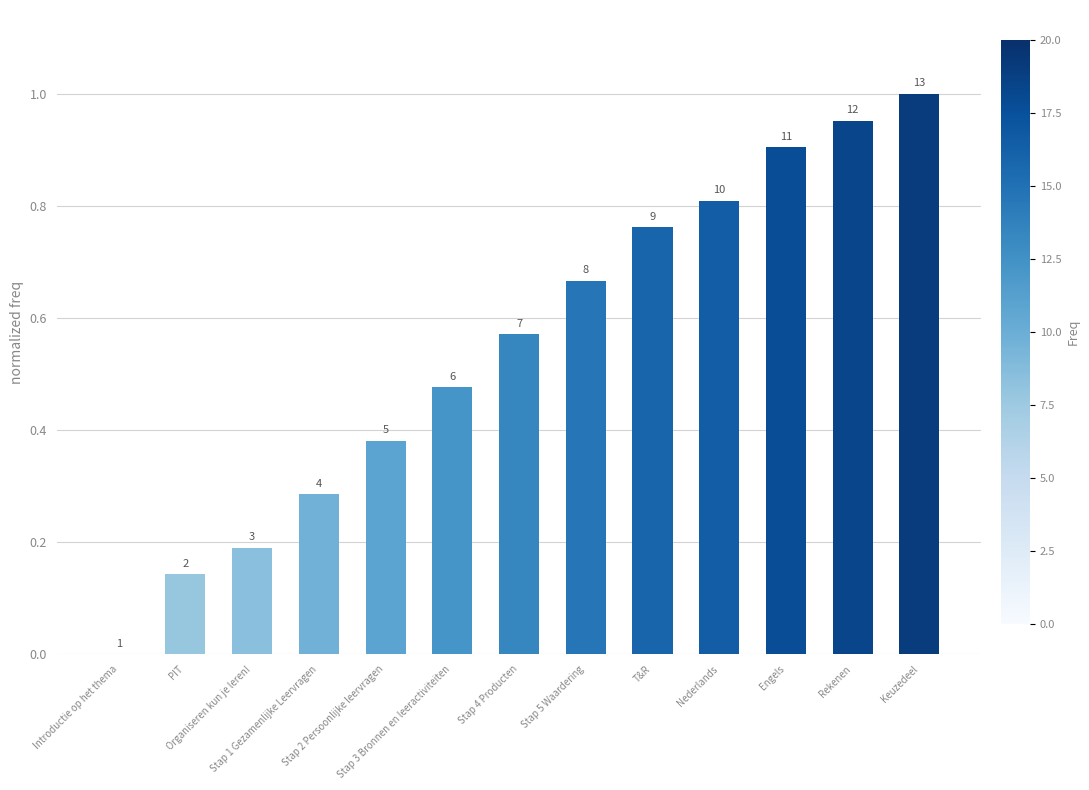

What is the average value?

0.5